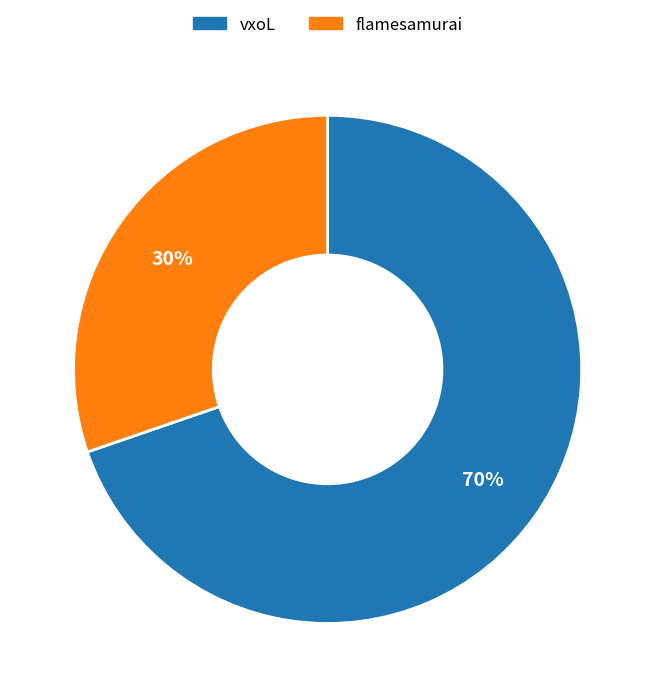

Does vxoL account for over 50% of the chart?

Yes